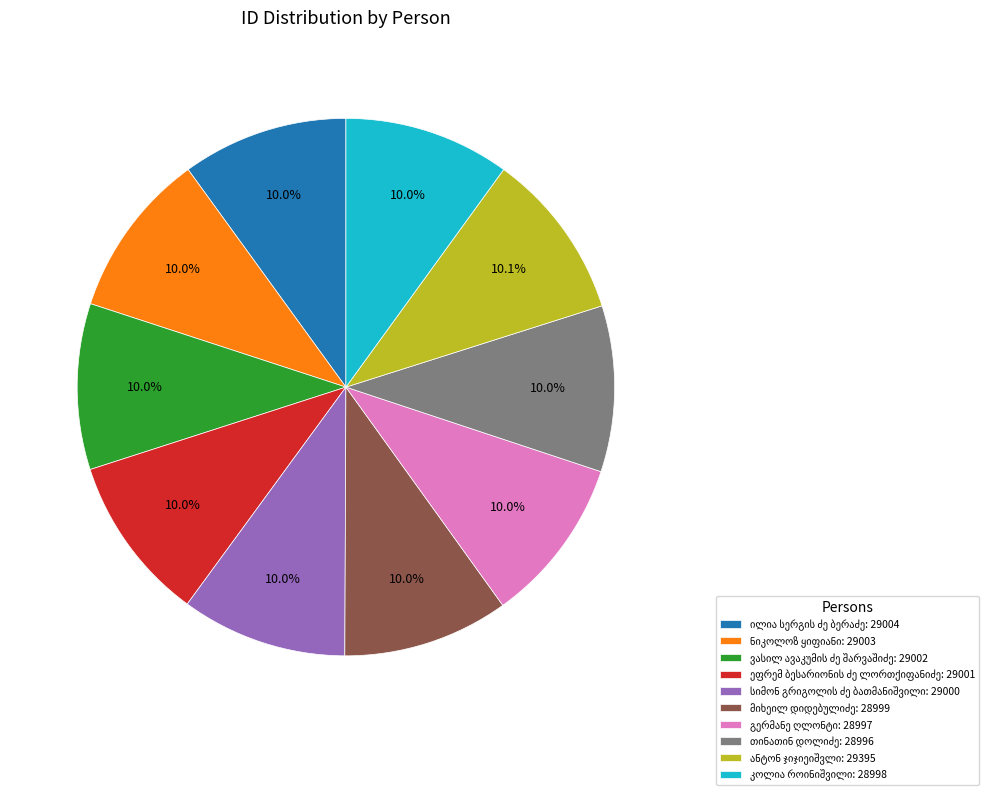

Is there any slice that represents more than half of the pie?

No